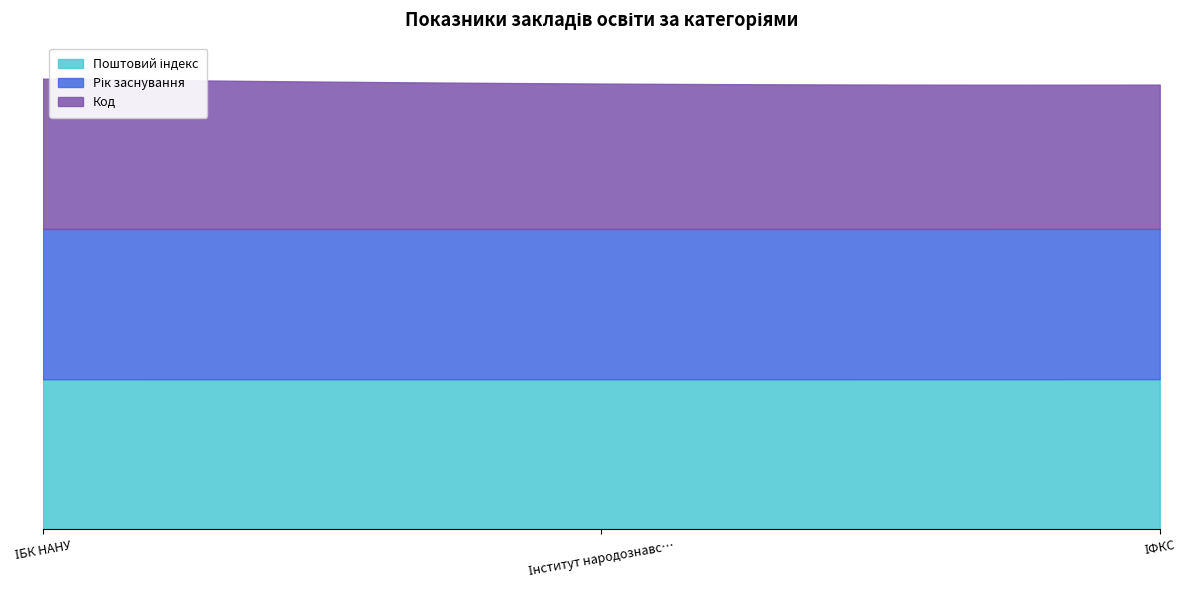

Where does the Поштовий індекс series first go above 79005?

ІФКС